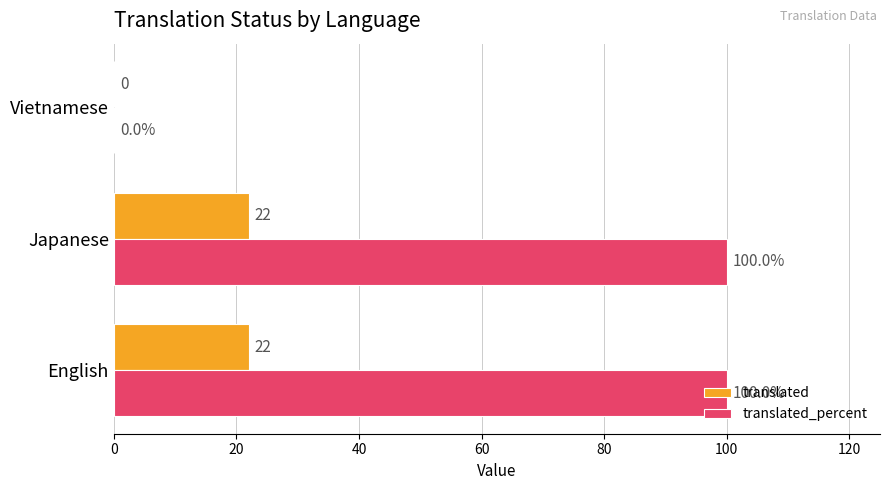

How many data points does each series have?

3